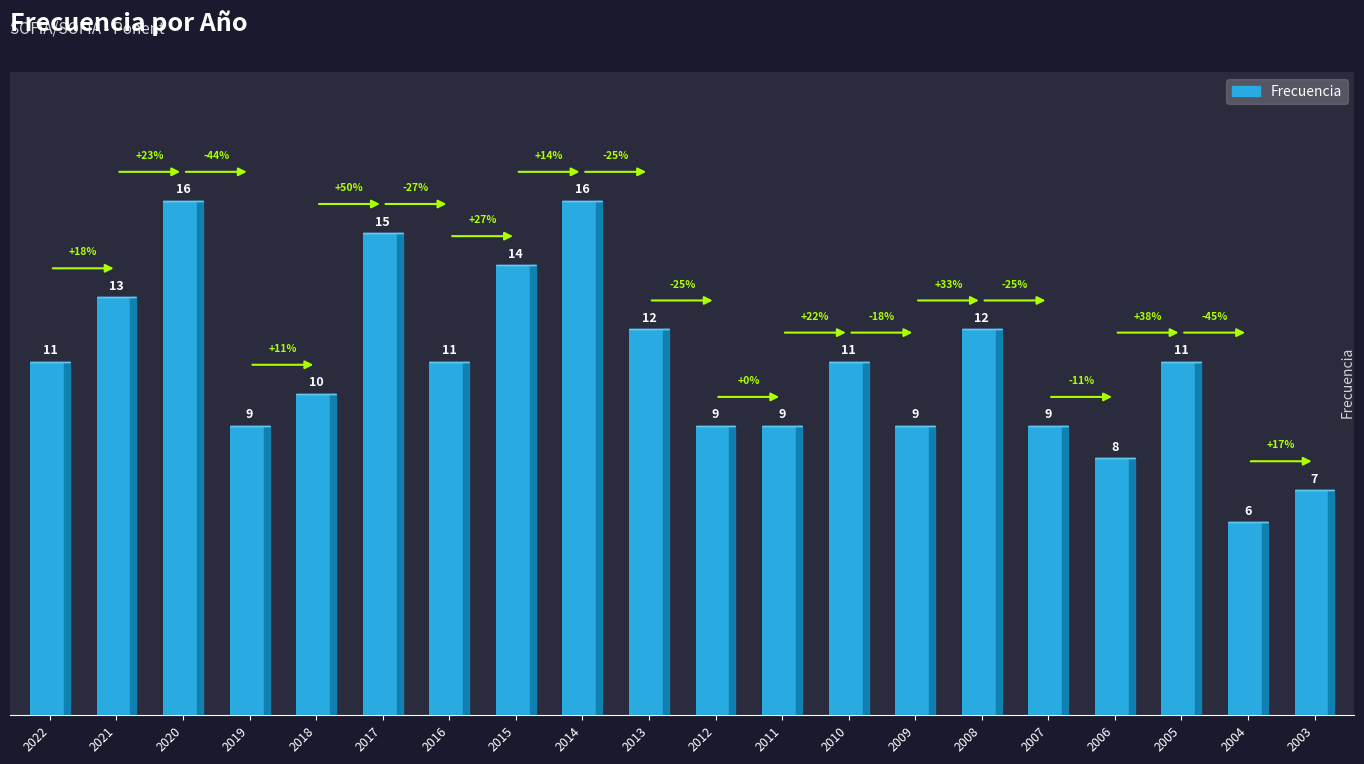

What is the difference between the maximum and minimum values?

10